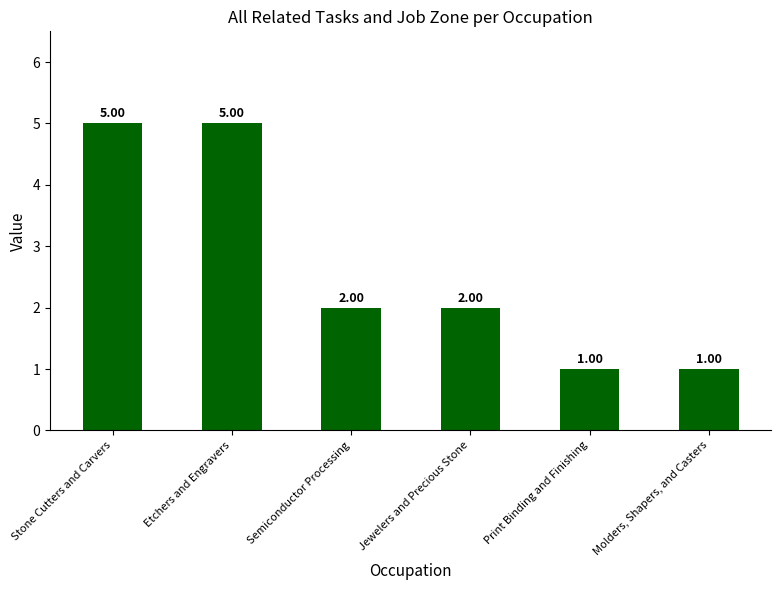

What is the sum of all values?

16